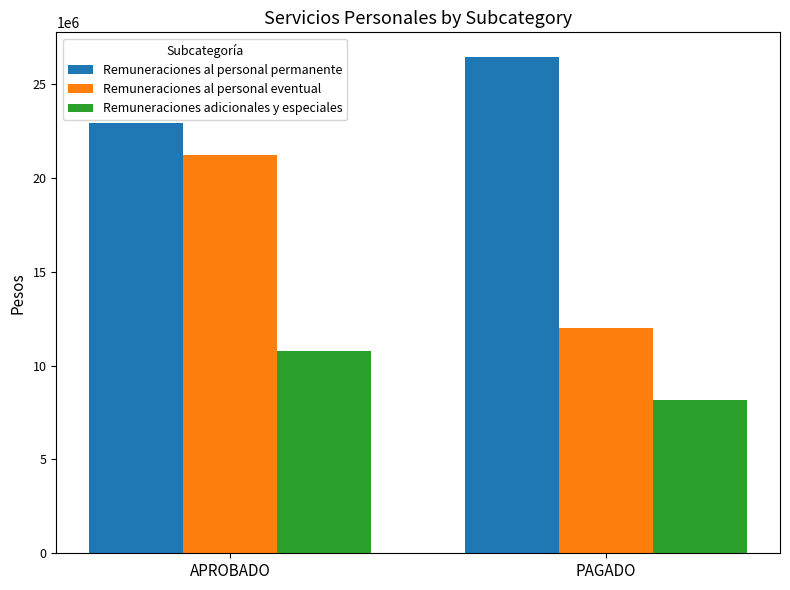

The value of Remuneraciones al personal permanente at PAGADO is 17432215.7. True or false?

False